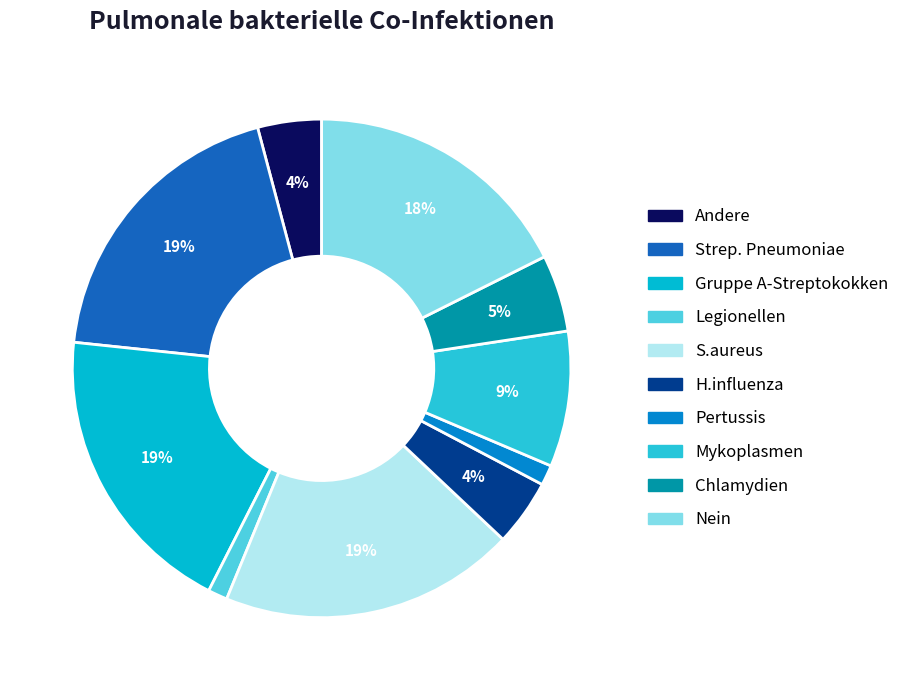

Which has a higher value, H.influenza or Legionellen?

H.influenza